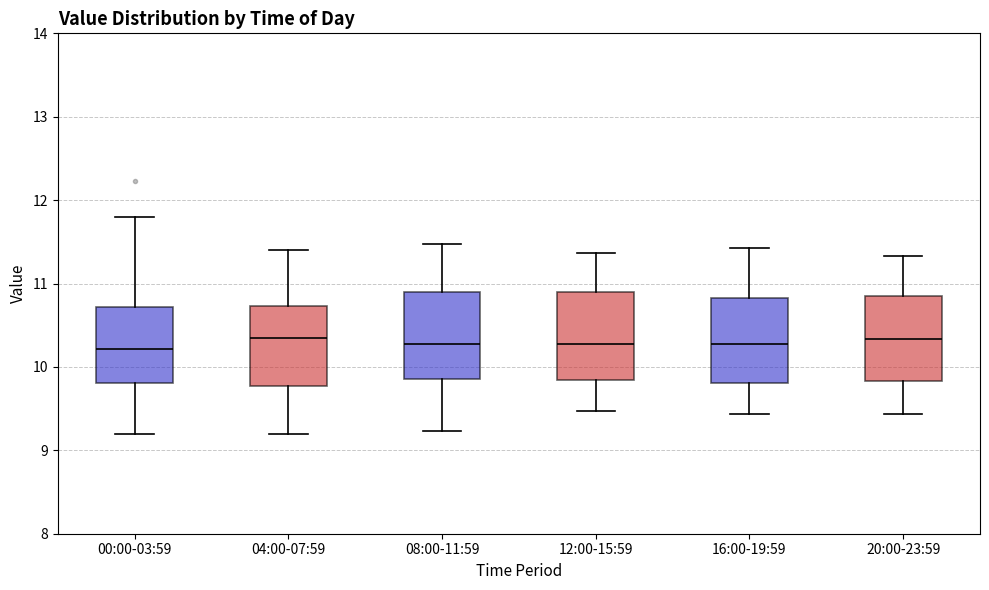

Reading left to right, read every box against the y-axis: the position of its median line, the range the box covers, and the ends of its whiskers. The values are not printed on the chart, so give them approximately, as read against the axis.

00:00-03:59: median 10.2, box 9.8 to 10.7, whiskers 9.2 to 11.8
04:00-07:59: median 10.4, box 9.8 to 10.7, whiskers 9.2 to 11.4
08:00-11:59: median 10.3, box 9.9 to 10.9, whiskers 9.2 to 11.5
12:00-15:59: median 10.3, box 9.8 to 10.9, whiskers 9.5 to 11.4
16:00-19:59: median 10.3, box 9.8 to 10.8, whiskers 9.4 to 11.4
20:00-23:59: median 10.3, box 9.8 to 10.9, whiskers 9.4 to 11.3